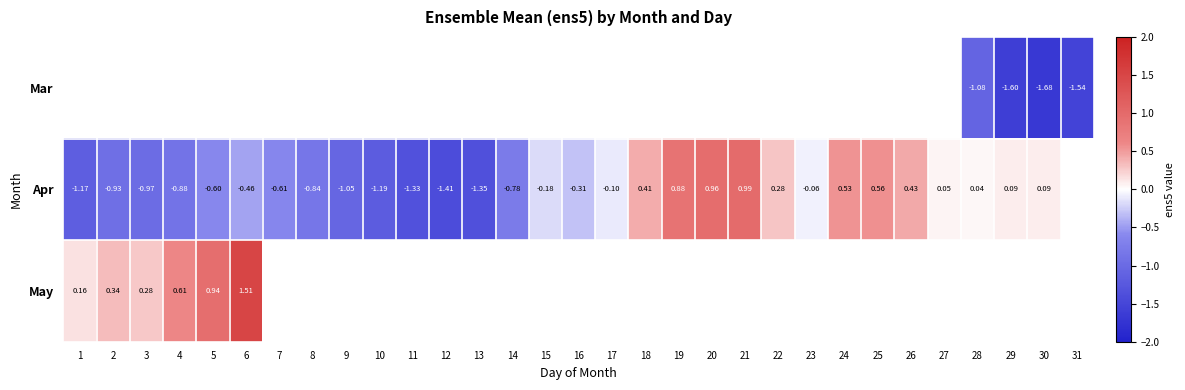

How many categories are shown in the chart?

31